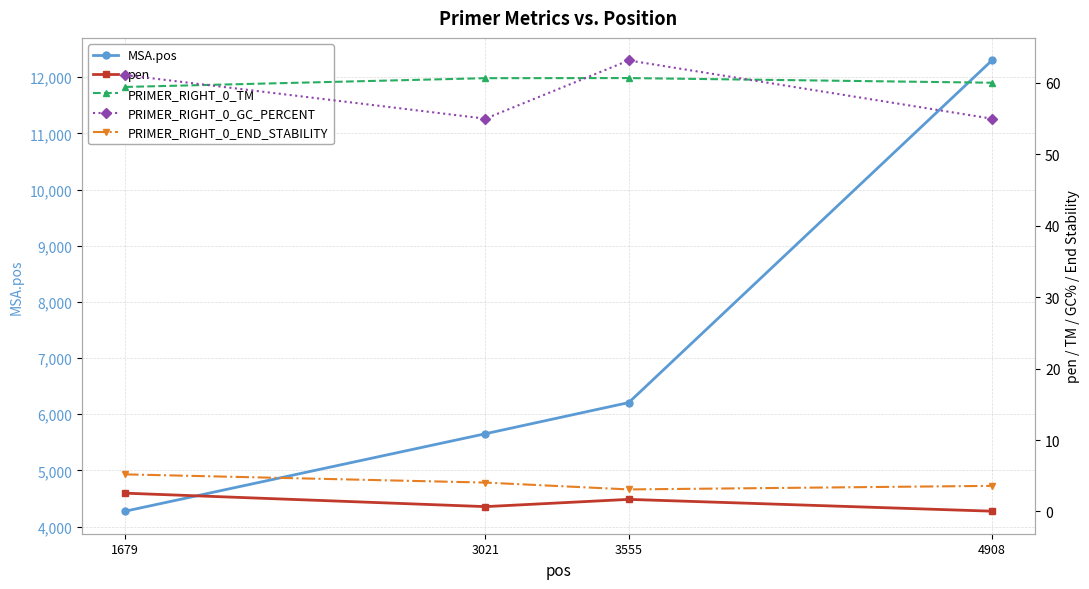

What is the maximum value shown in the chart?

12299.0